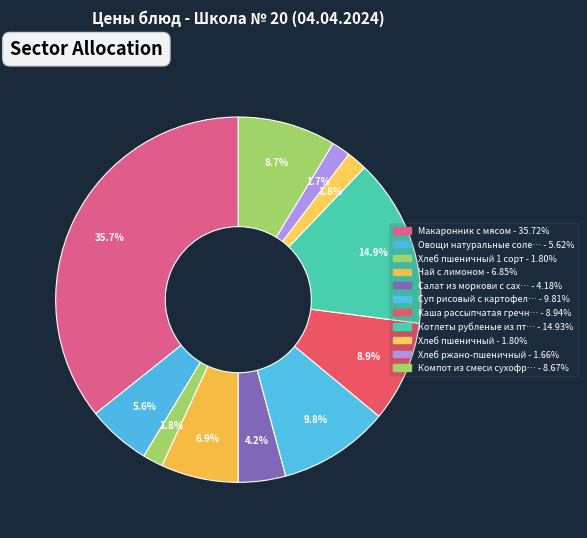

To the nearest percent, what is the average slice percentage?

9%